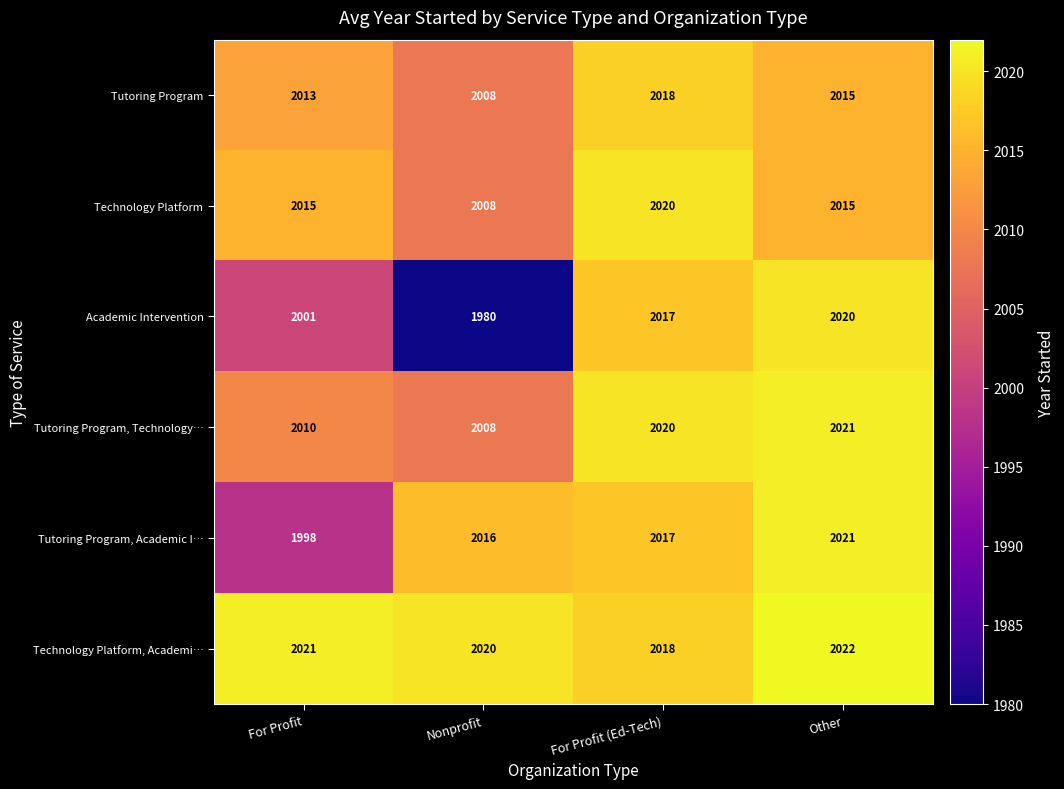

What is the total value across all series at For Profit?

12058